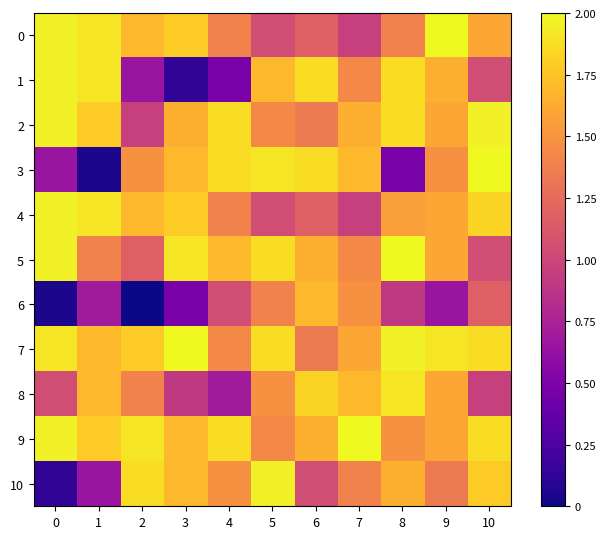

Rank the series by their maximum value, from lowest to highest.

6, 8, 1, 2, 4, 10, 0, 3, 5, 7, 9